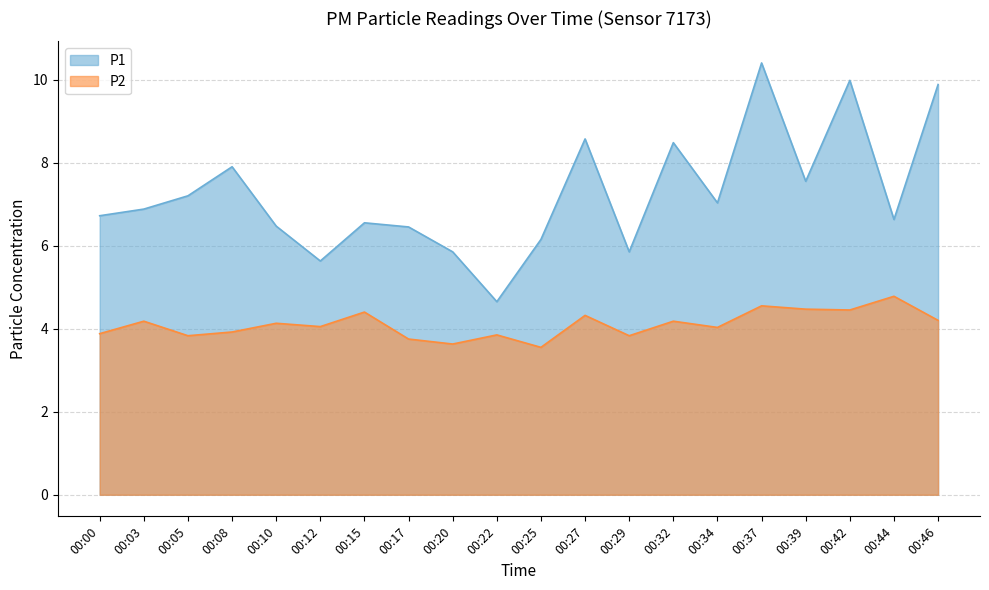

Is it true that P1 equals 9.8 at 00:17?

False